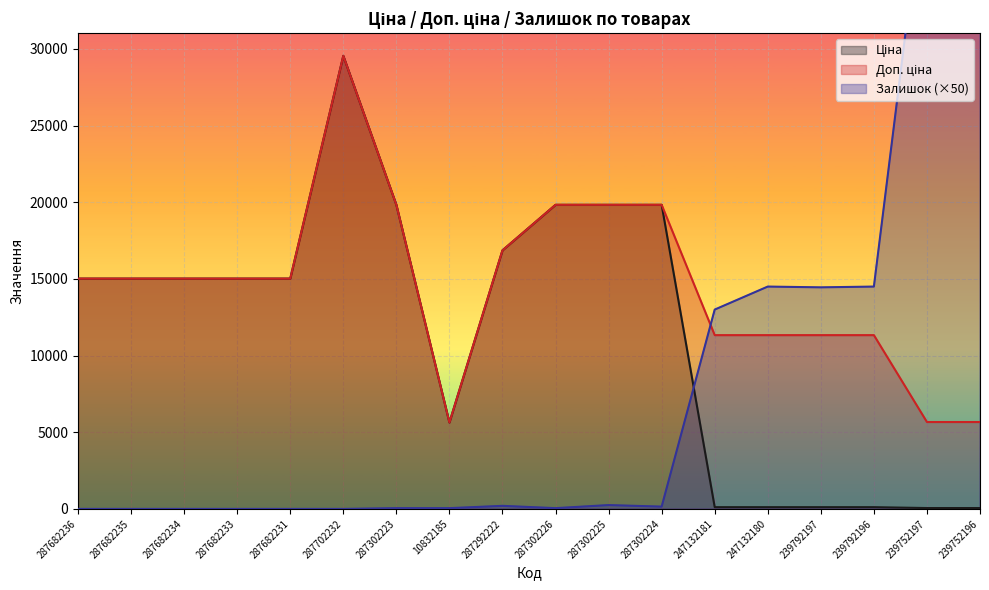

Where do Залишок and Ціна first cross each other?

287302224 and 247132181